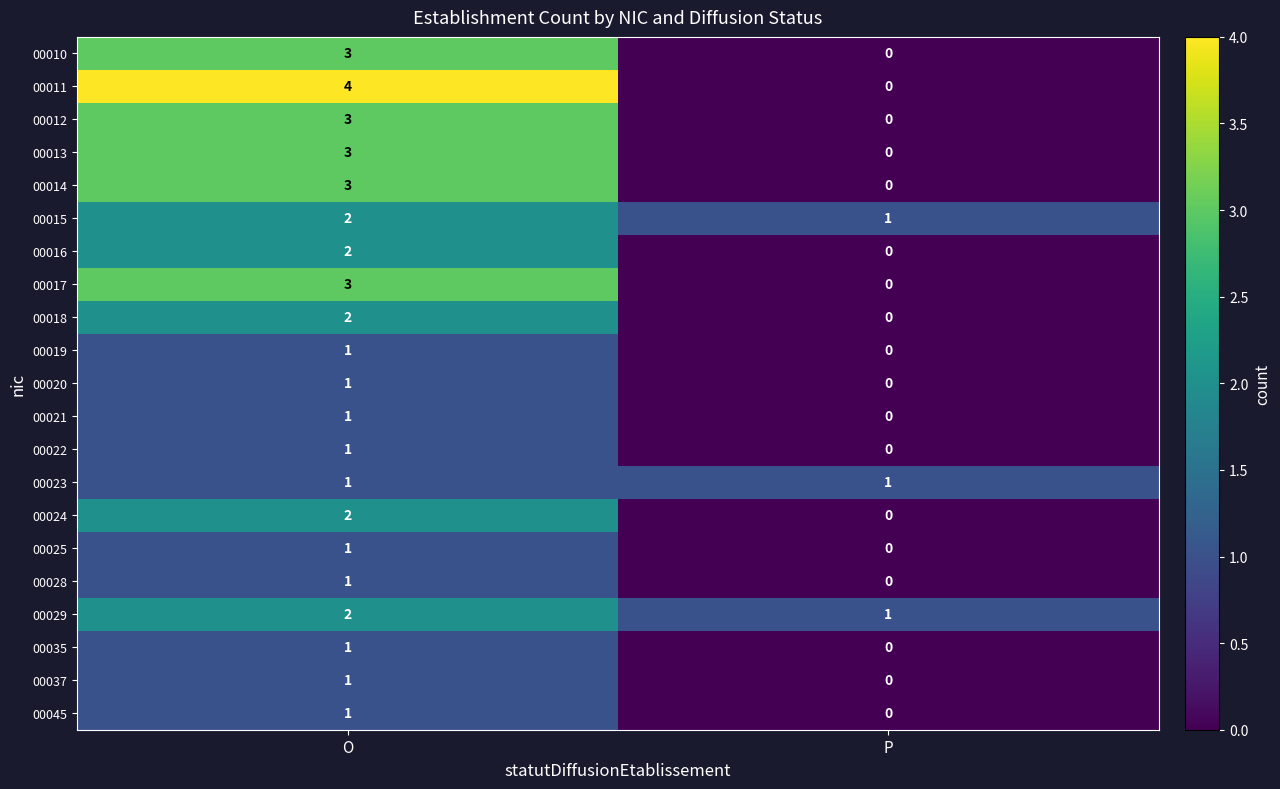

Which category has the lowest value across all series?

P